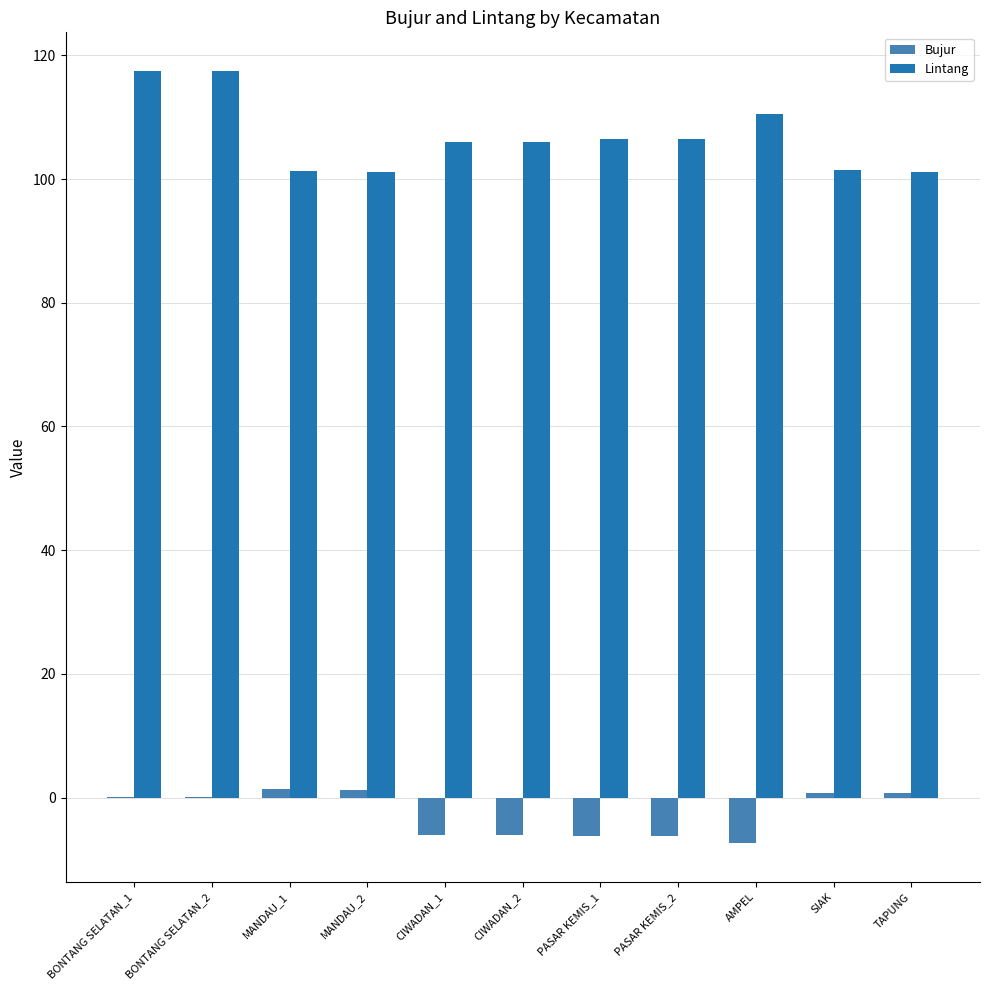

What is the greatest value displayed?

117.5